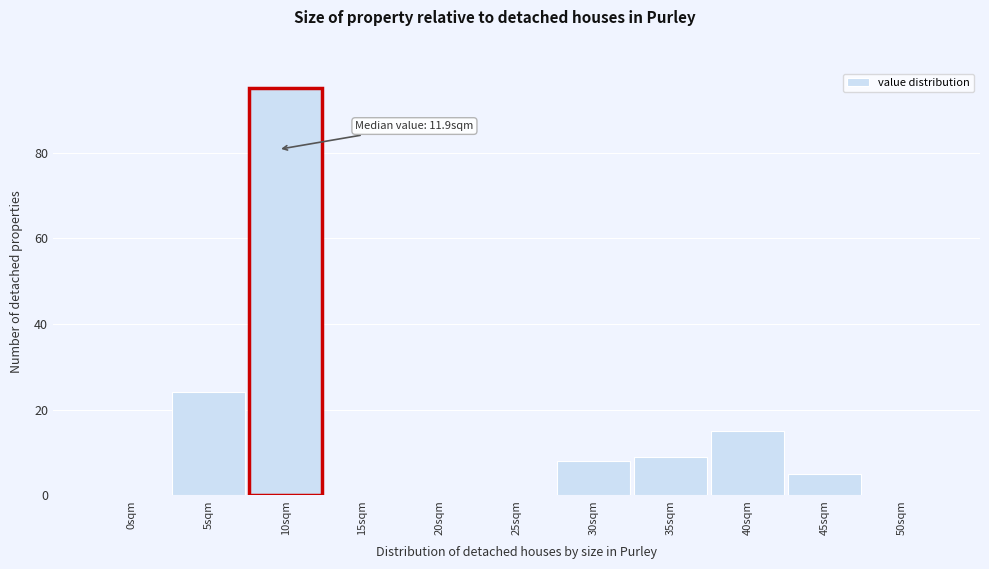

Reading left to right, extract all data points from this chart.

0sqm=0	5sqm=24	10sqm=95	15sqm=0	20sqm=0	25sqm=0	30sqm=8	35sqm=9	40sqm=15	45sqm=5	50sqm=0